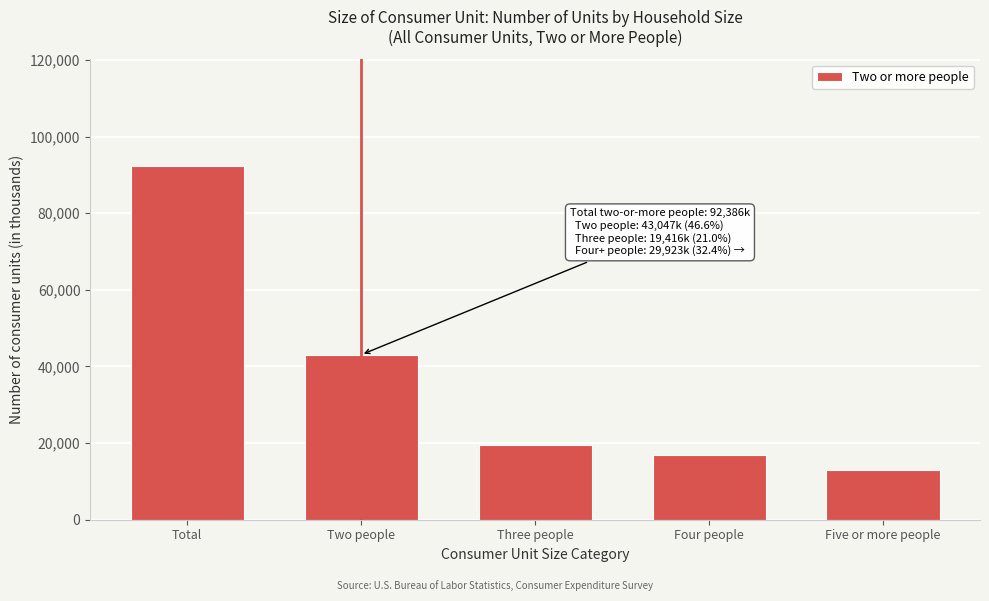

Reading left to right, list all the values displayed in this chart.

Total=92386	Two people=43047	Three people=19416	Four people=16921	Five or more people=13002